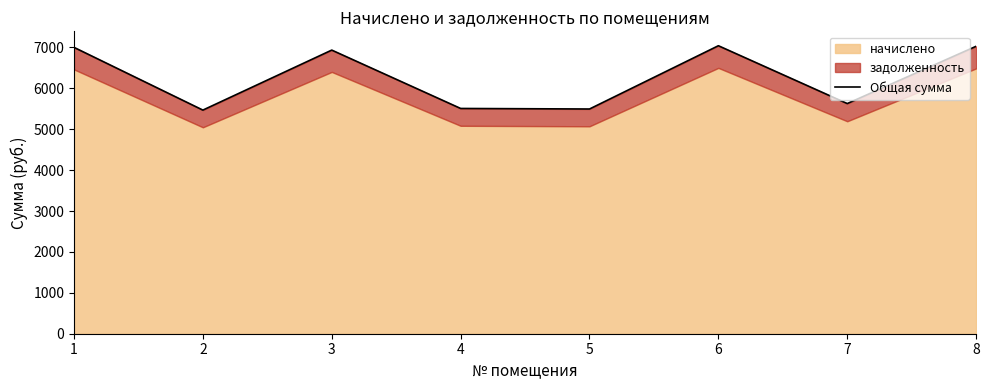

Does the chart display data point markers on the line(s)?

No